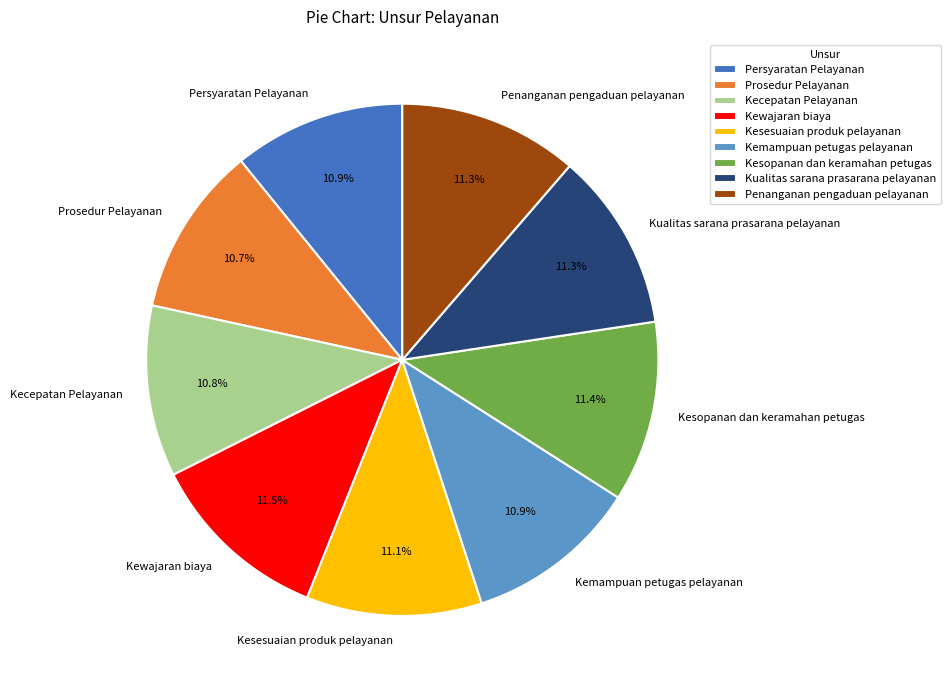

Which has a higher value, Kemampuan petugas pelayanan or Kewajaran biaya?

Kewajaran biaya